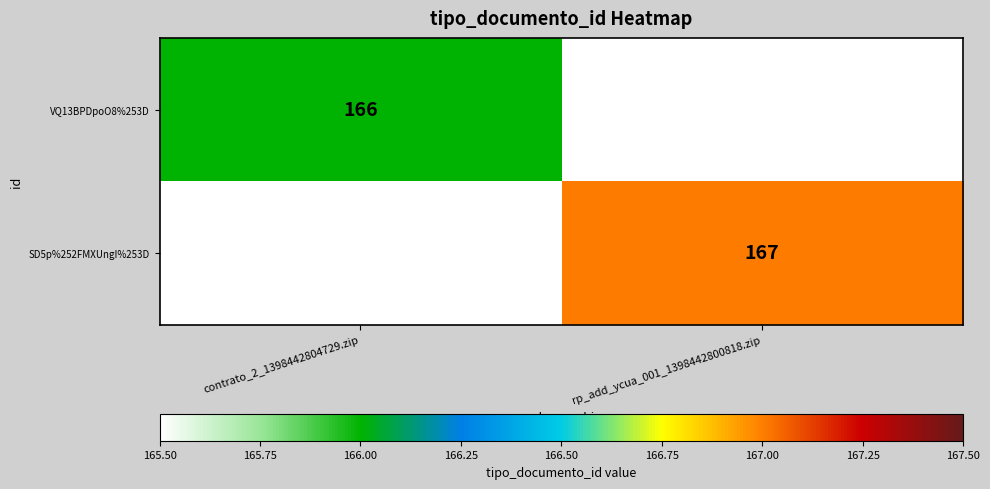

Is the value of VQ13BPDpoO8%253D at contrato_2_1398442804729.zip greater than the value of SD5p%252FMXUngI%253D at rp_add_ycua_001_1398442800818.zip?

No